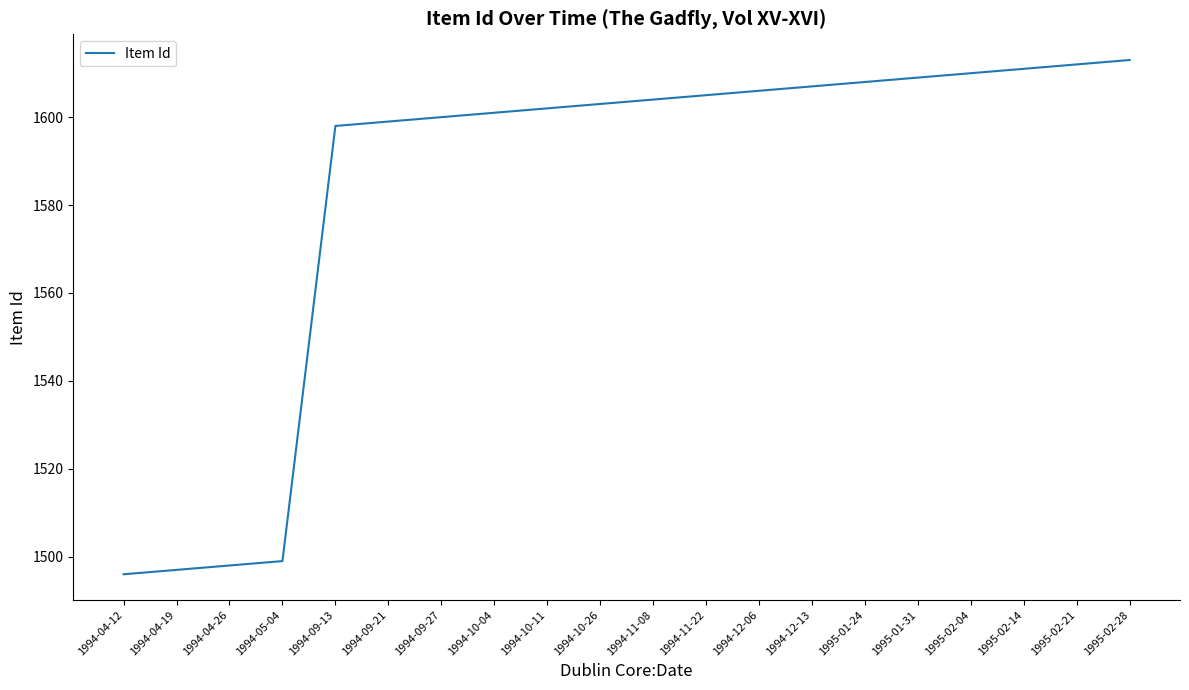

Between 1994-12-06 and 1994-10-26, which is larger?

1994-12-06